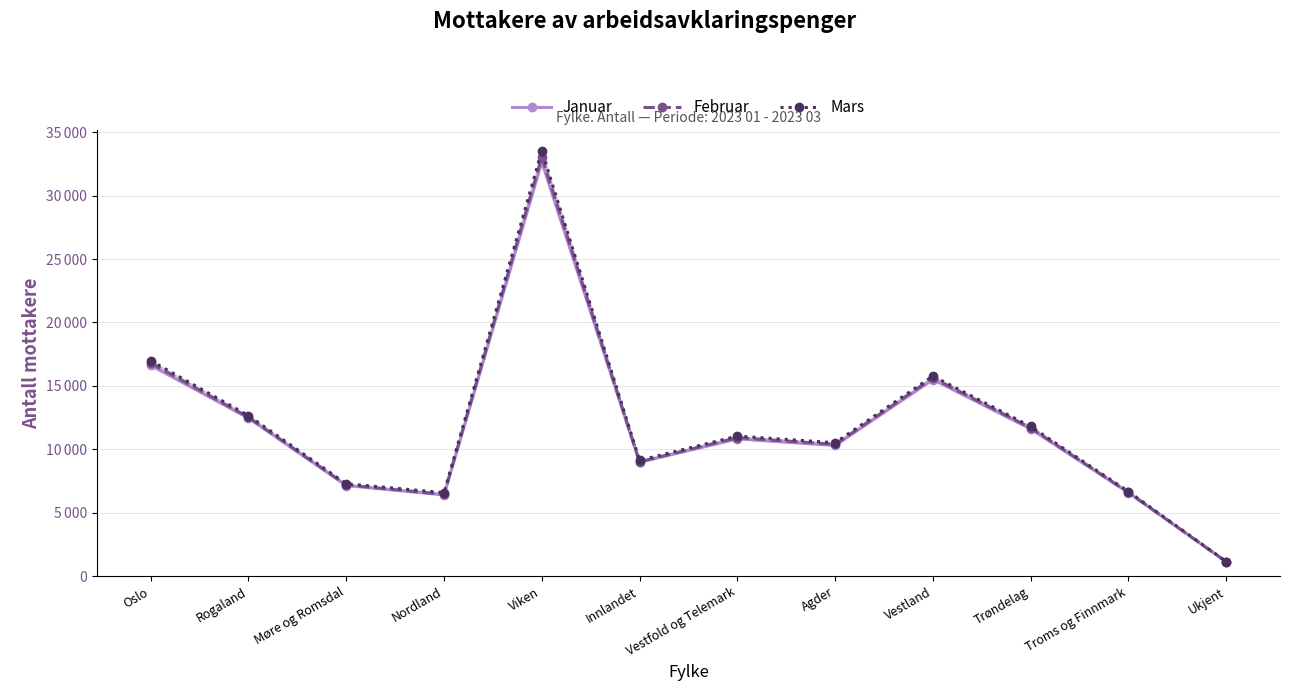

True or false: Februar and Januar intersect in this chart.

True